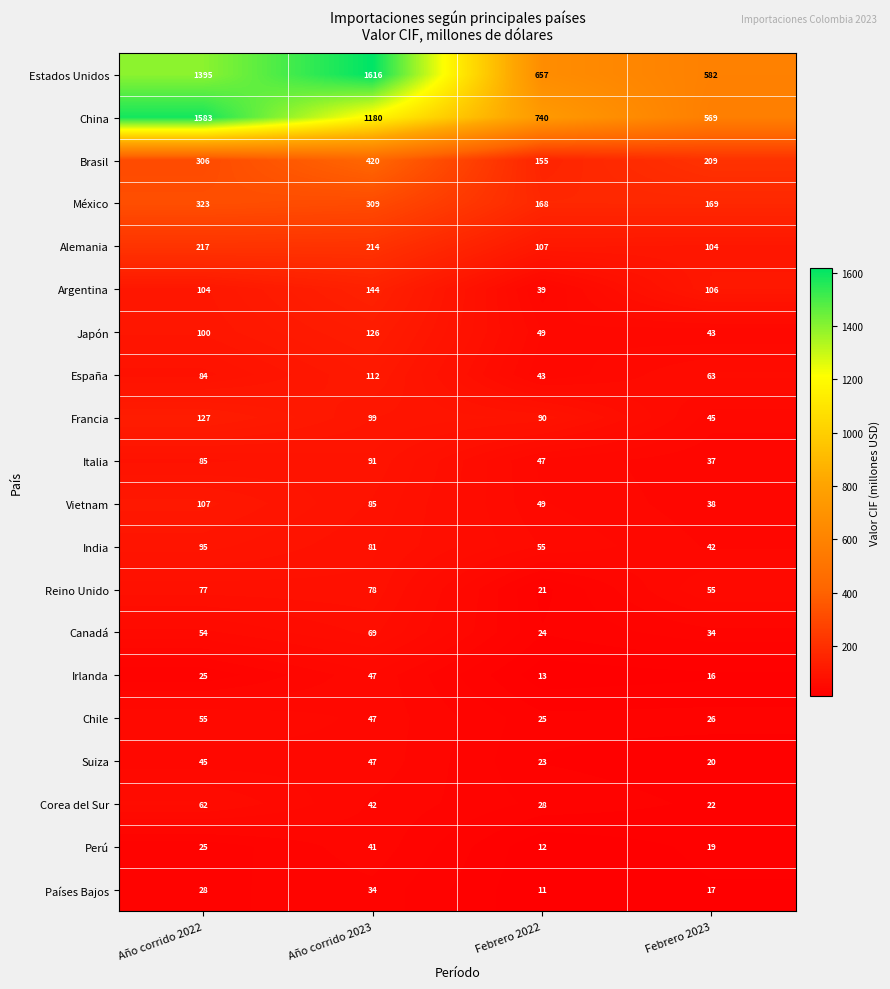

What is the spread (max minus min) of values at Febrero 2022?

729